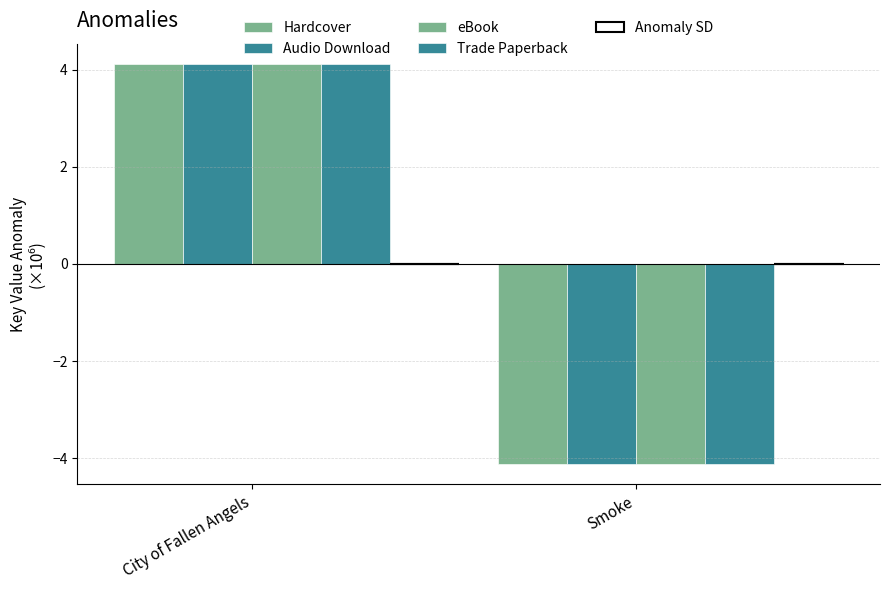

Which category has the lowest value across all series?

Smoke